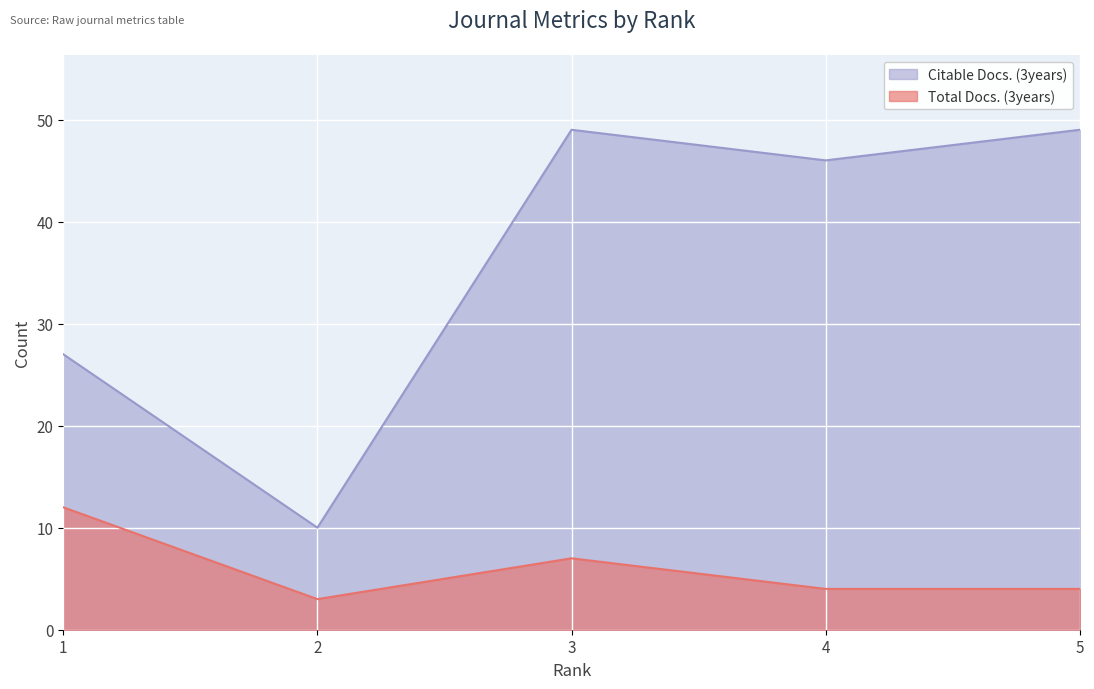

Reading left to right, extract all data points from this chart.

Total Docs. (3years): 1=12	2=3	3=7	4=4	5=4
Citable Docs. (3years): 1=27	2=10	3=49	4=46	5=49